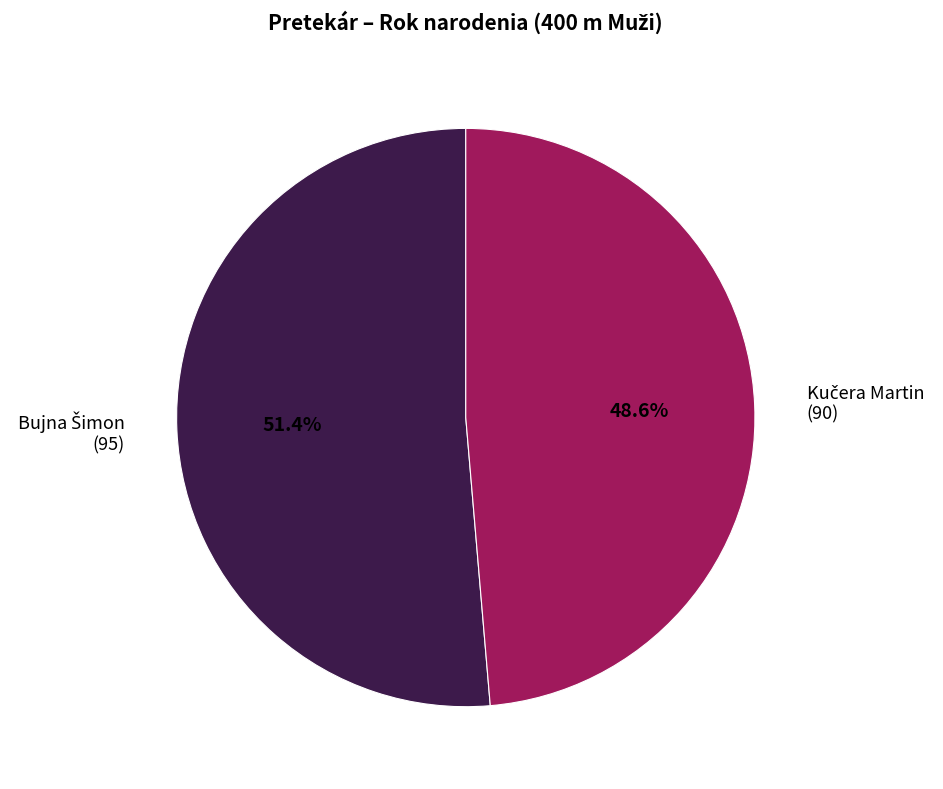

Does any single category account for the majority?

Yes